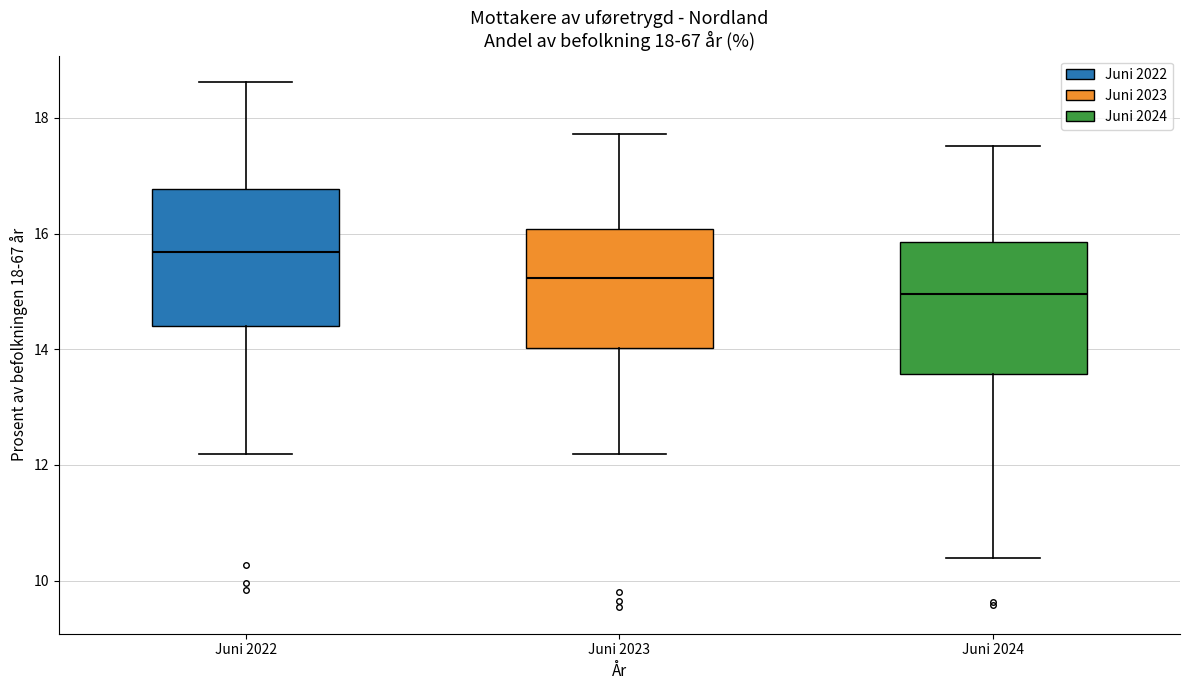

Which box's median line is the lowest?

Juni 2024